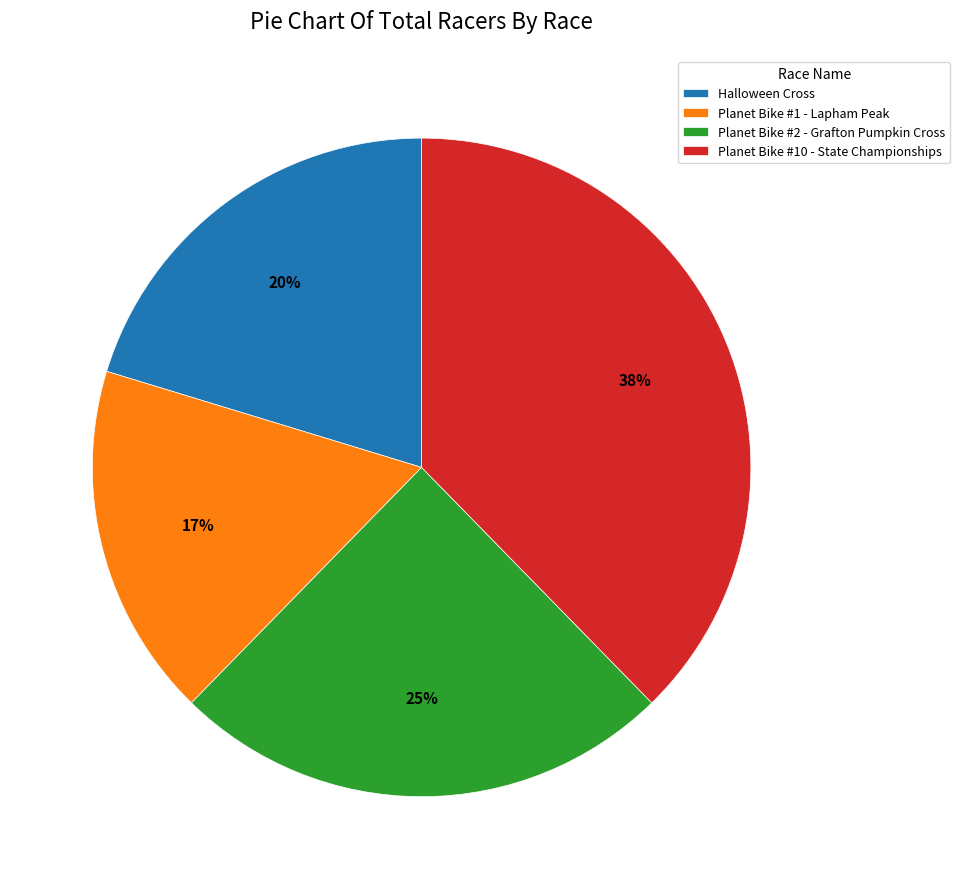

To the nearest percent, what is the combined percentage of Planet Bike #2 - Grafton Pumpkin Cross and Planet Bike #1 - Lapham Peak?

42%